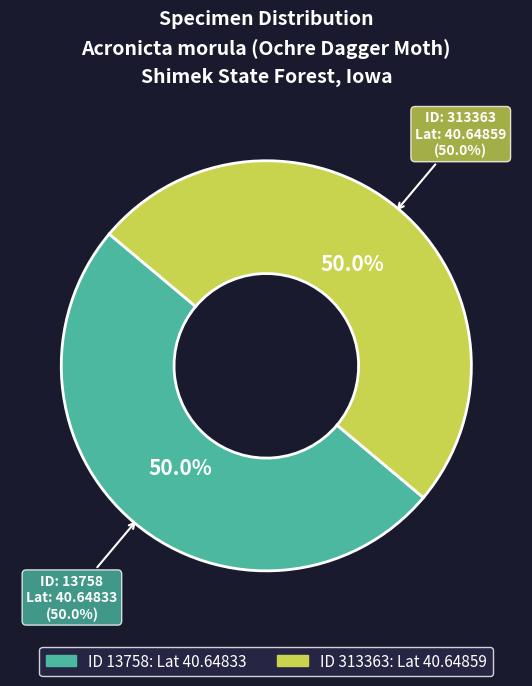

Rank the categories by value from lowest to highest.

13758, 313363